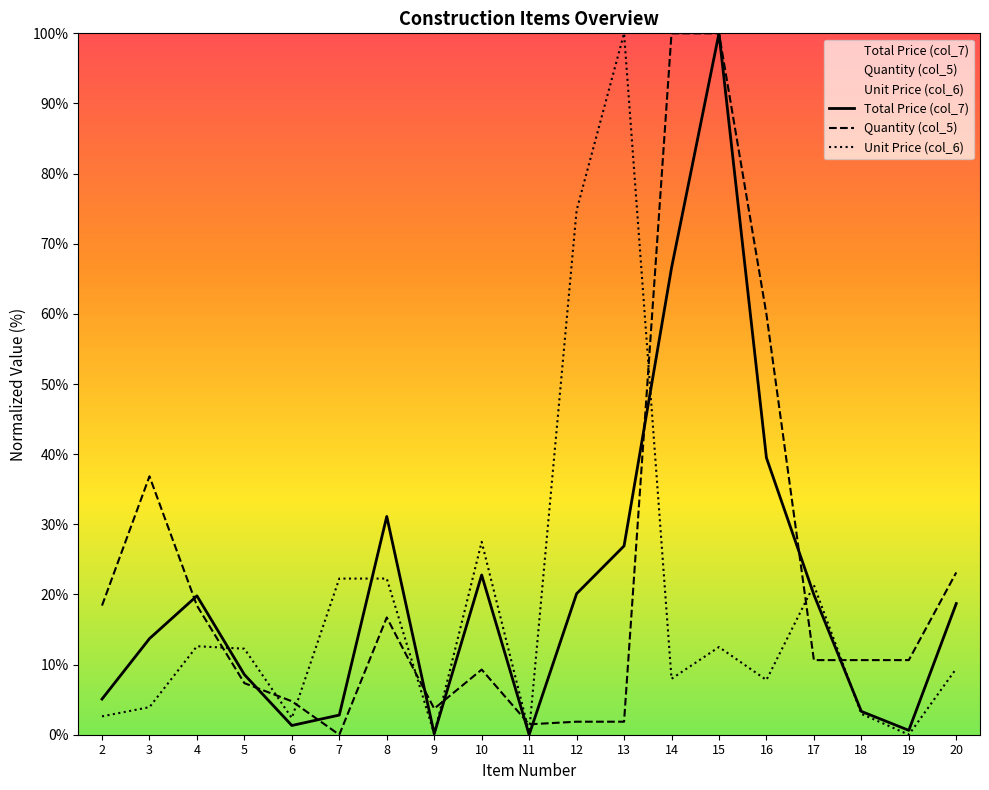

Does the chart have visible grid lines?

No